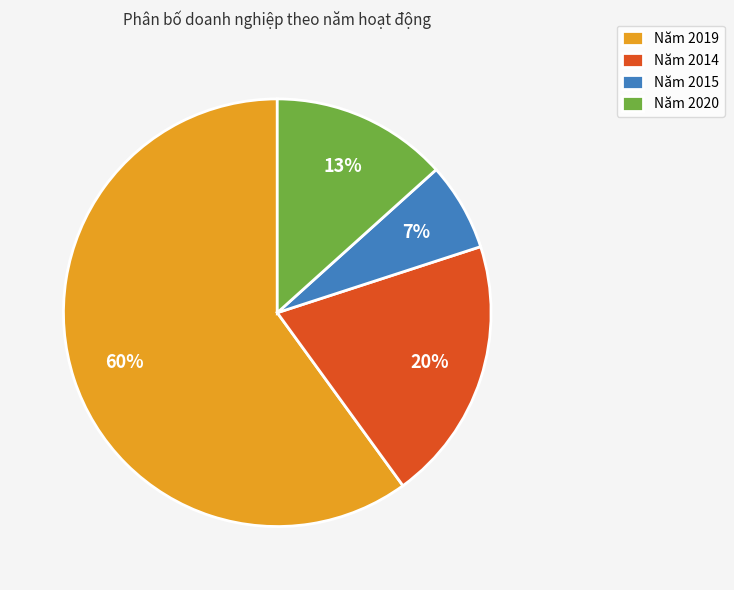

Do Năm 2014 and Năm 2020 together represent more than half of the pie?

No